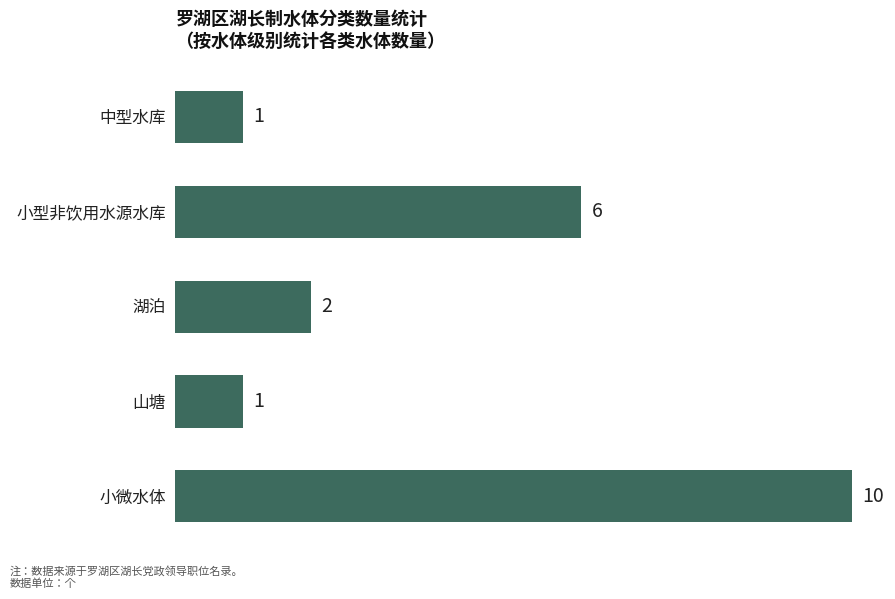

What is the average value?

4